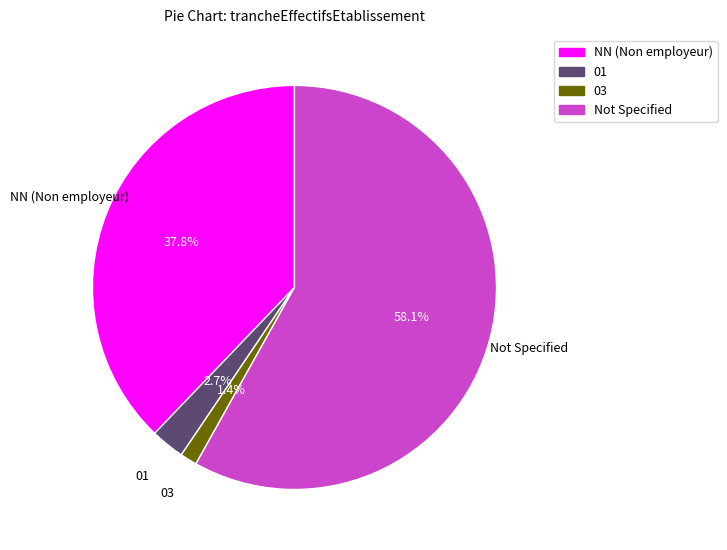

Is there a majority slice in this chart?

Yes